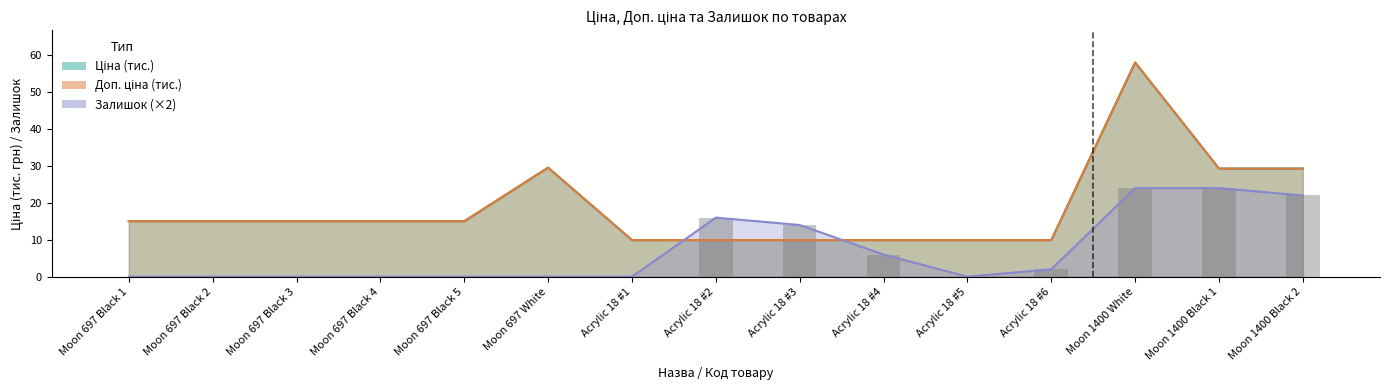

Which series changed the most between Acrylic 18 #1 and Moon 1400 White?

Ціна